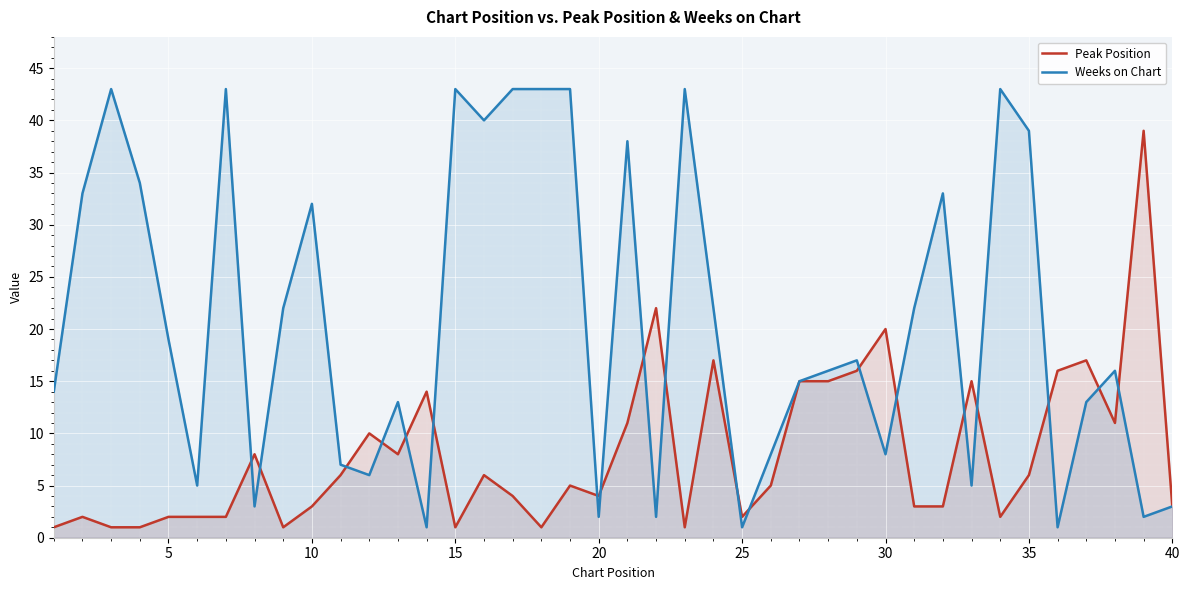

Rank the series by their average value, from lowest to highest.

Peak Position, Weeks on Chart